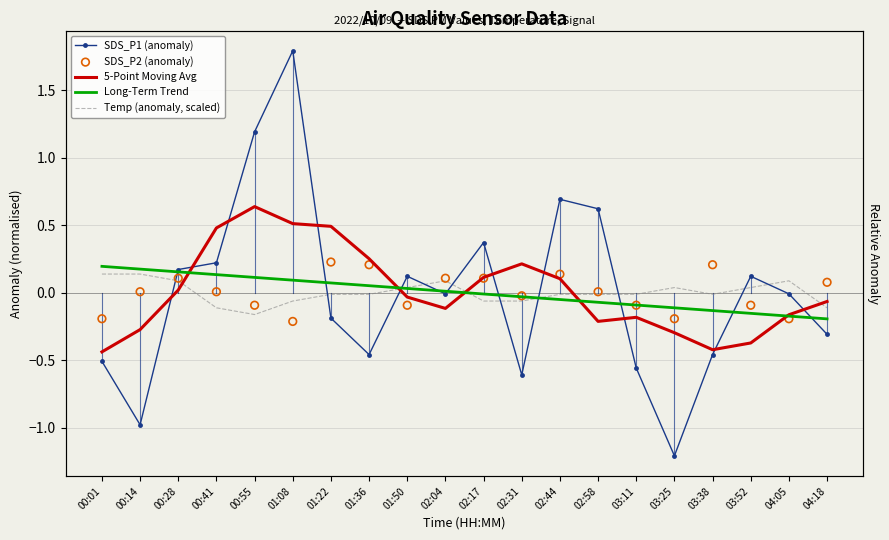

At how many categories does at least one series exceed 1?

2